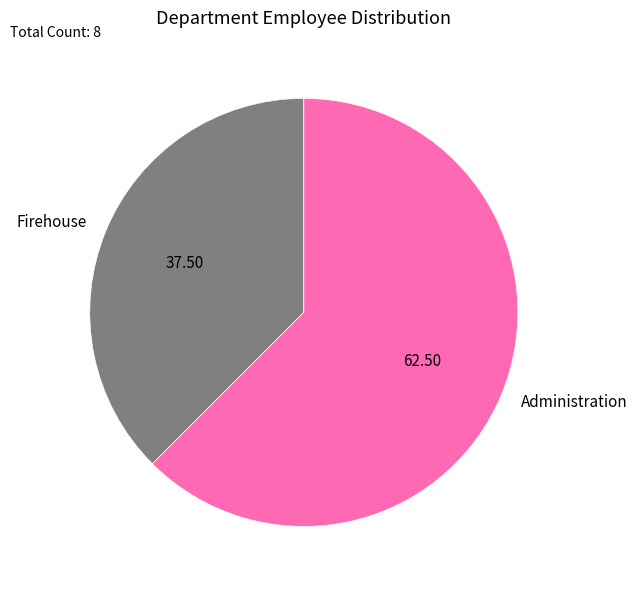

Is the sum of Administration and Firehouse greater than half?

Yes